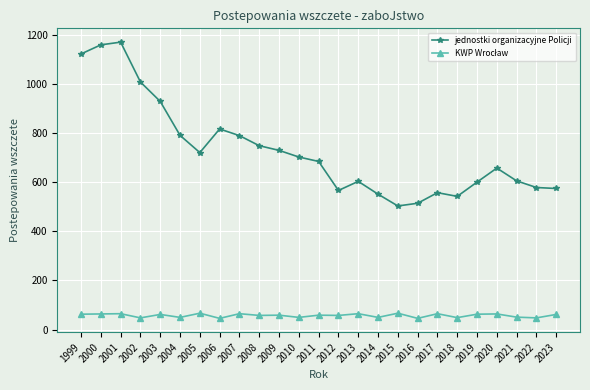

What is the smallest value displayed?

46